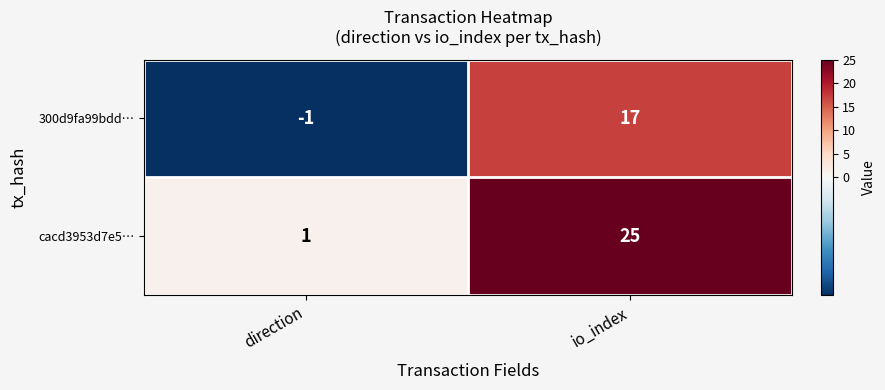

At which category is the sum across all series the highest?

io_index